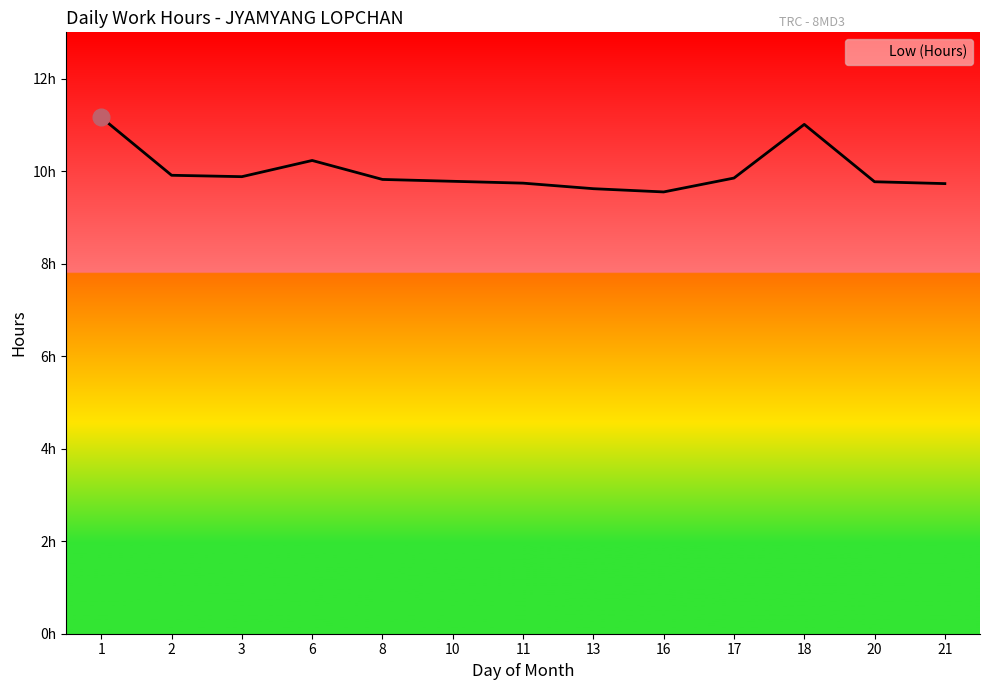

Is this an area chart (filled region under the line)?

Yes